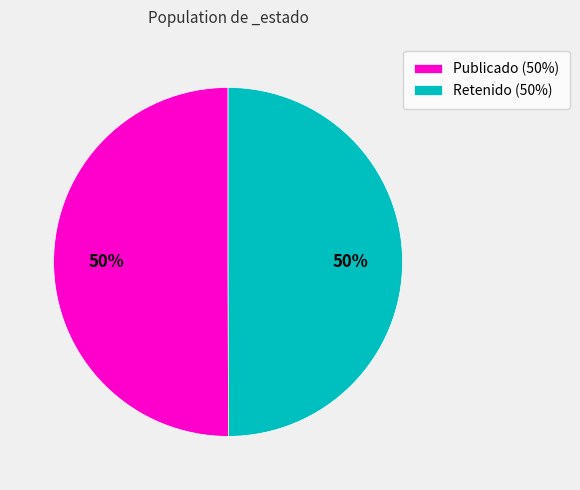

The Publicado (50%) slice represents 59% of the pie. True or false?

False